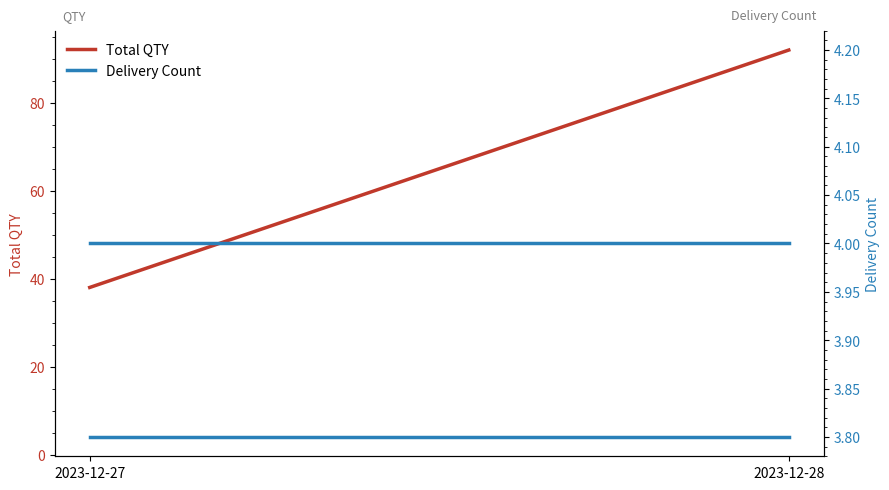

Reading left to right, extract all data points from this chart.

Total QTY: 38	92
Delivery Count: 4	4